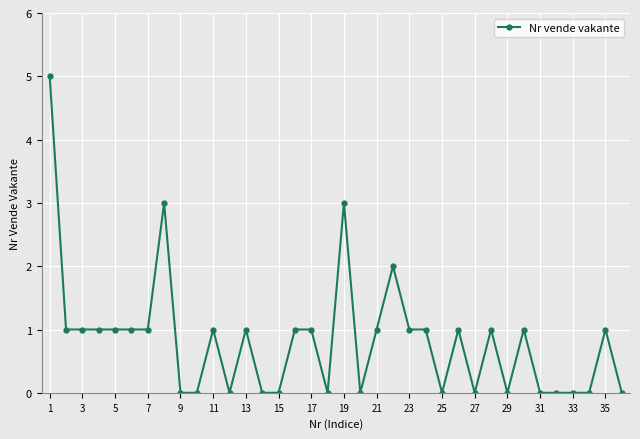

True or false: there are more than 1 points higher than both neighbors.

True